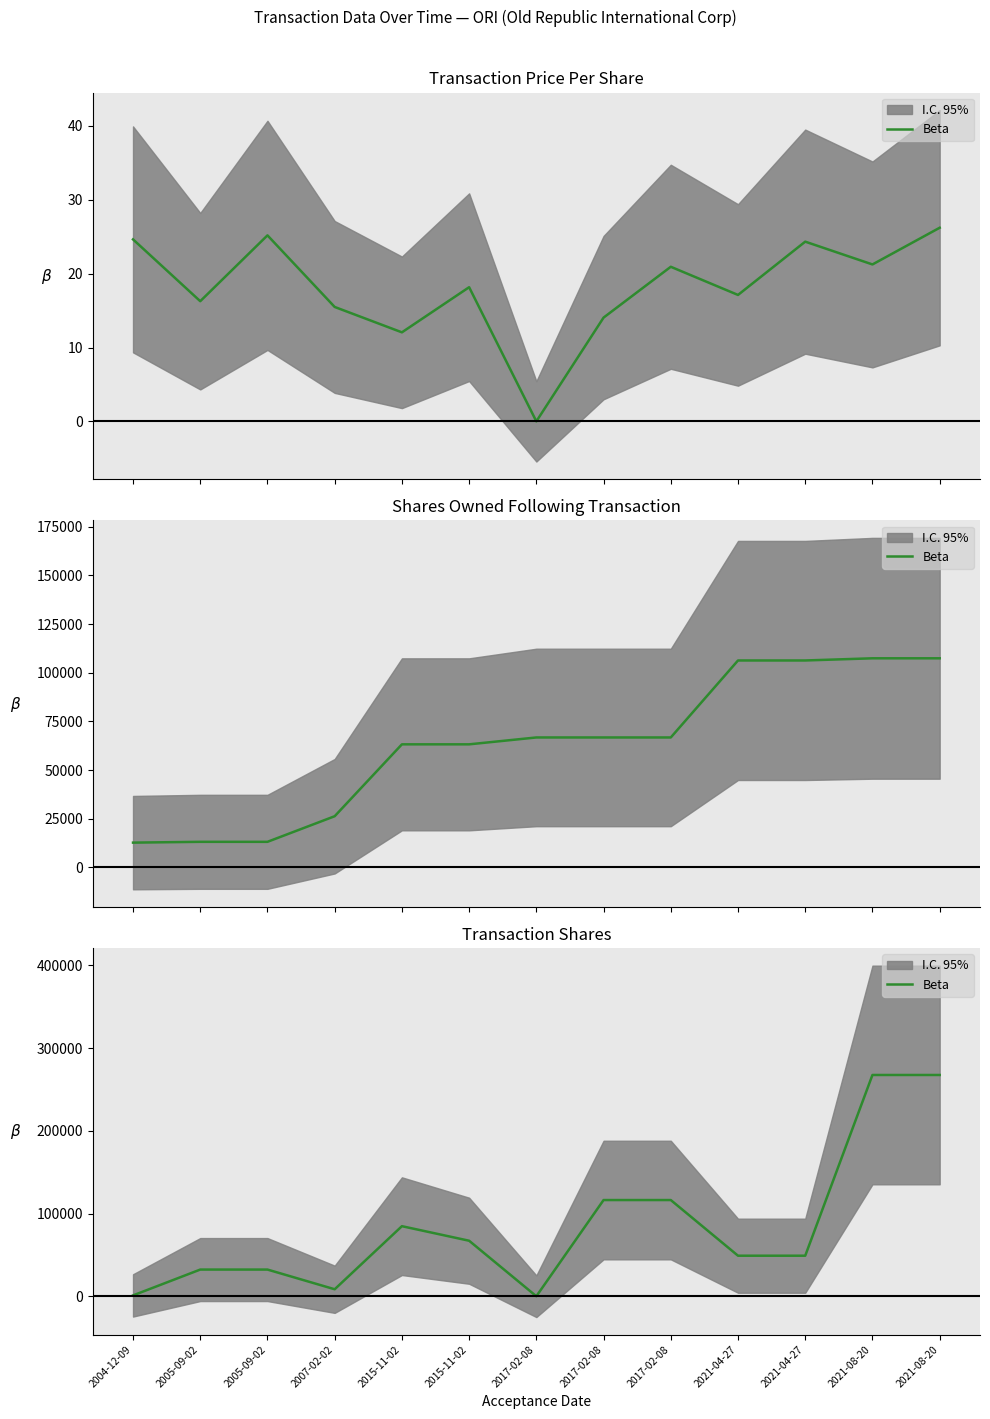

How many lines are shown in the chart?

1